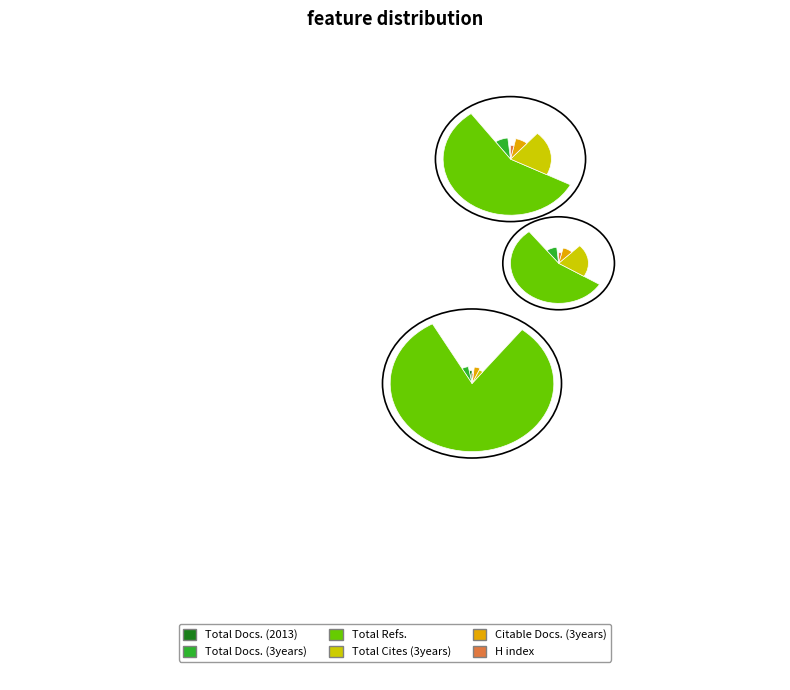

Does any single category account for the majority?

Yes